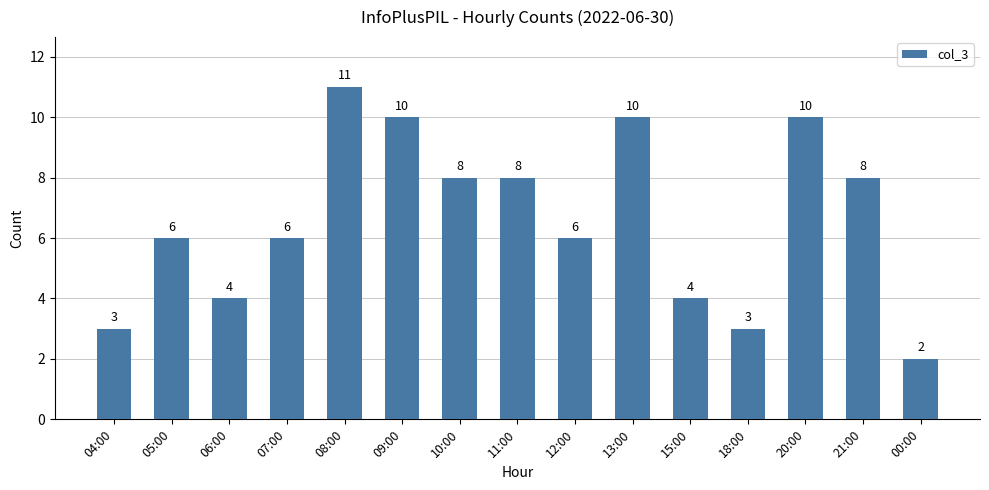

Reading left to right, what are all the values shown in this chart?

04:00=3	05:00=6	06:00=4	07:00=6	08:00=11	09:00=10	10:00=8	11:00=8	12:00=6	13:00=10	15:00=4	18:00=3	20:00=10	21:00=8	00:00=2